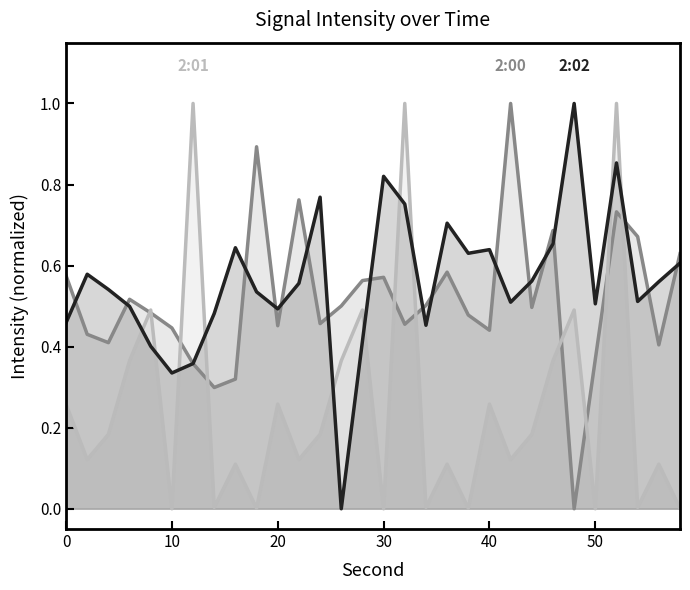

Count the number of data series in this chart.

3